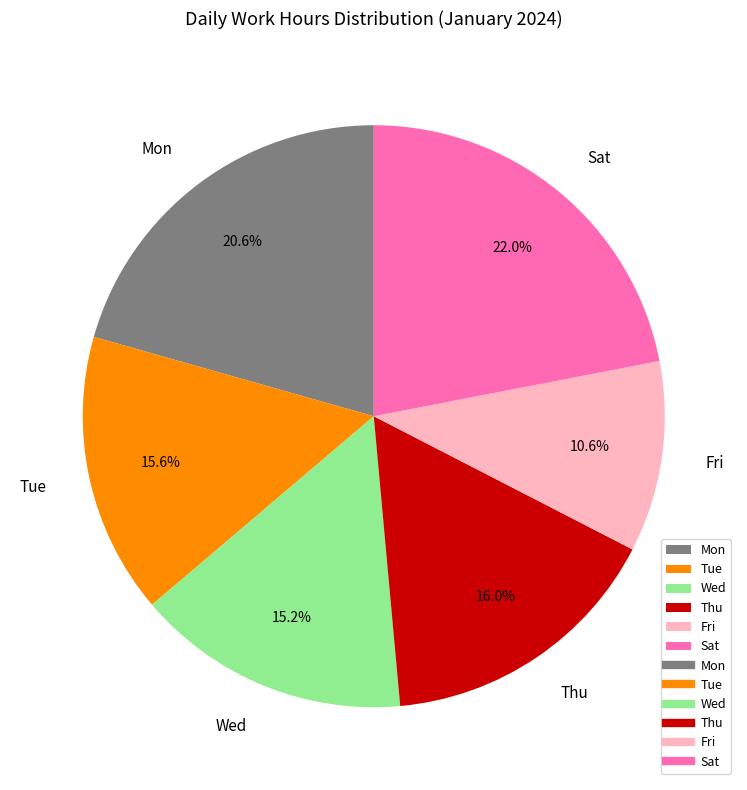

Is there any slice that represents more than half of the pie?

No